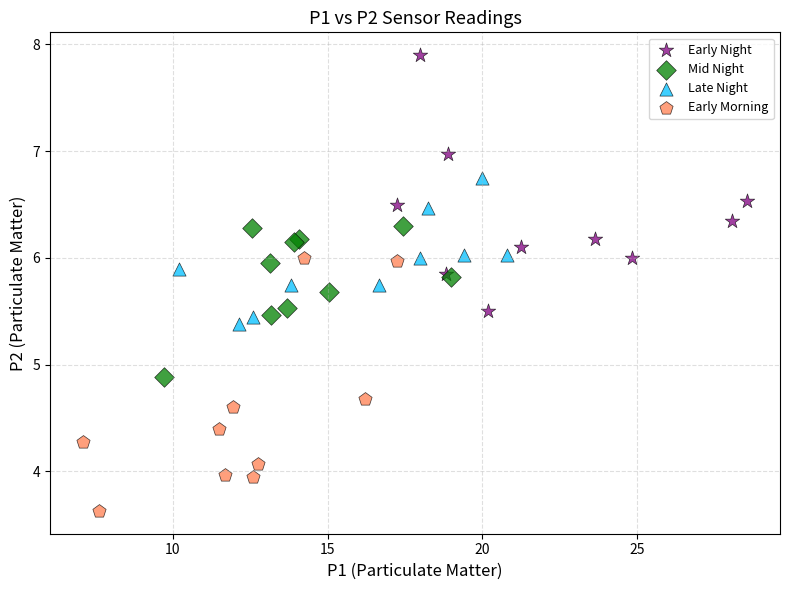

Which series contains the lowest Y value?

Early Morning